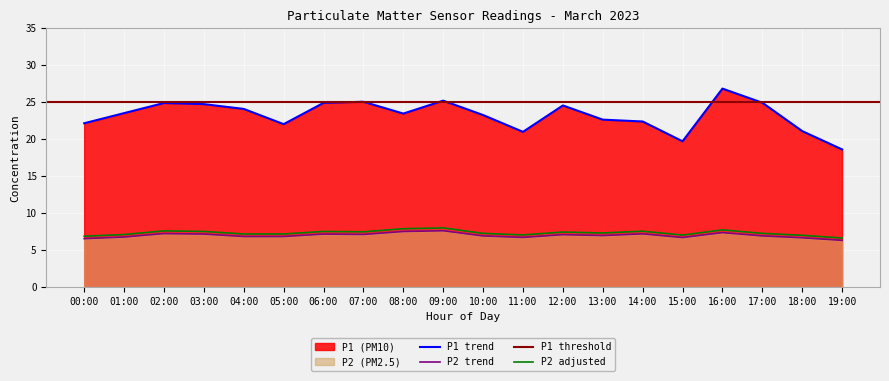

The P1 trend series shows 38.5 at 14:00. True or false?

False